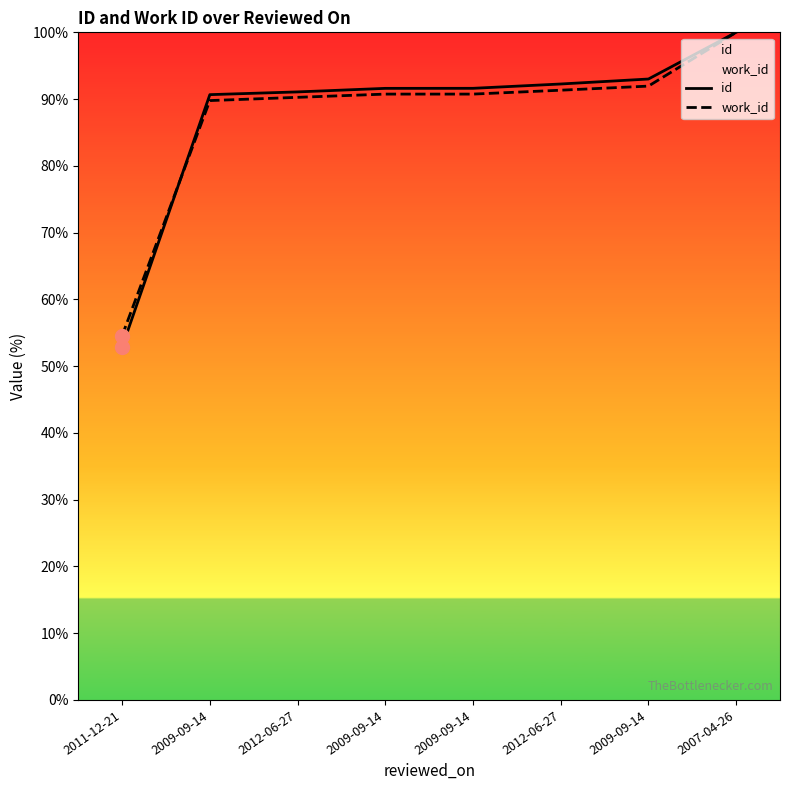

What is the spread (max minus min) of values at 2009-09-14?

0.9